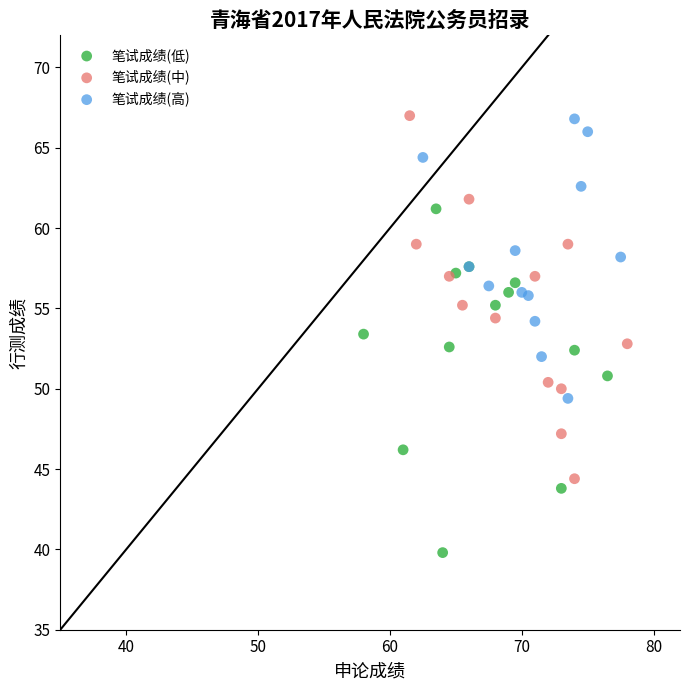

Which series reaches the minimum Y coordinate?

笔试成绩(低)